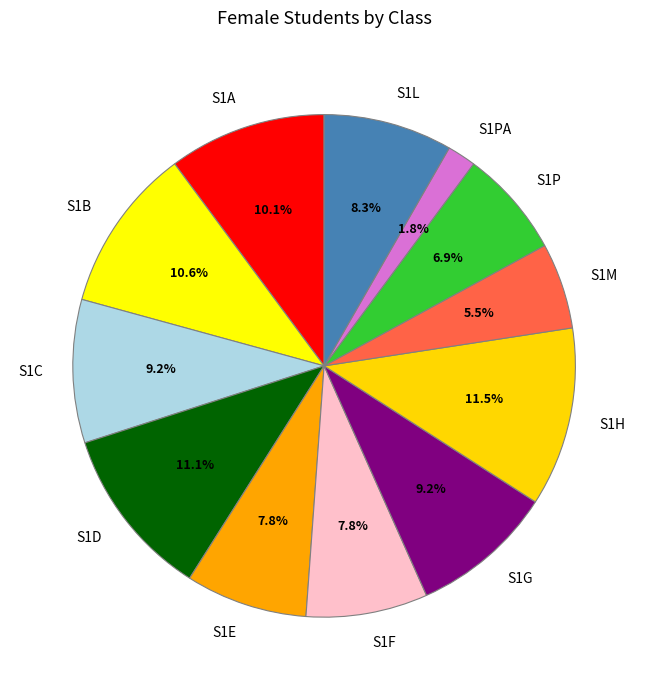

What is the smallest slice in the pie chart?

S1PA